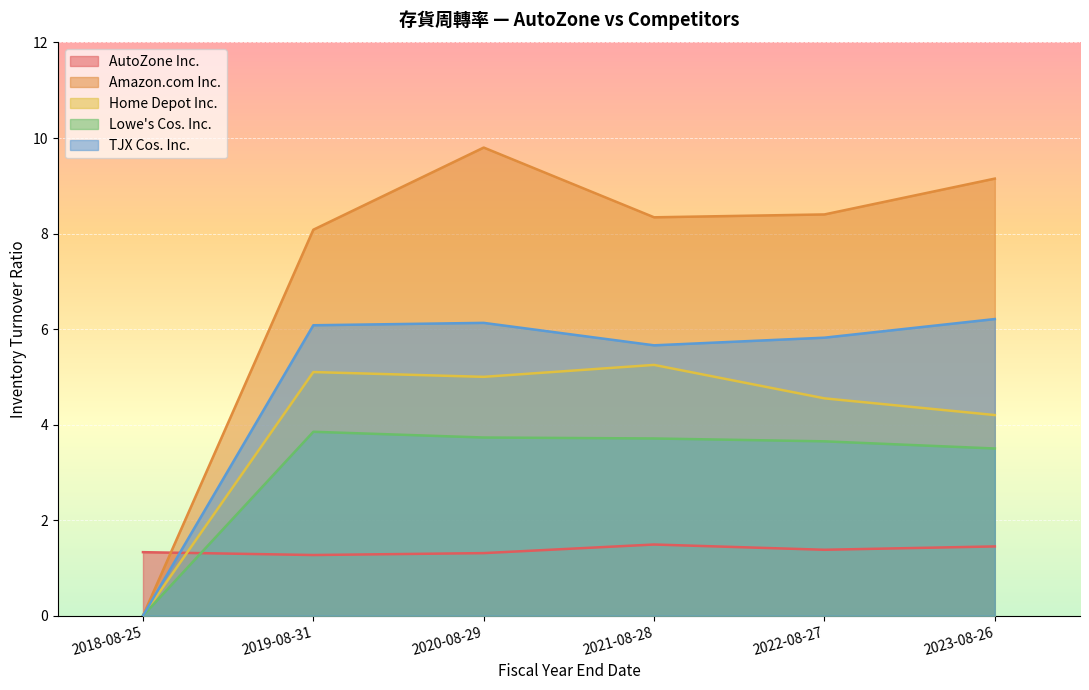

Which category has the highest value in the Home Depot Inc. series?

2021-08-28